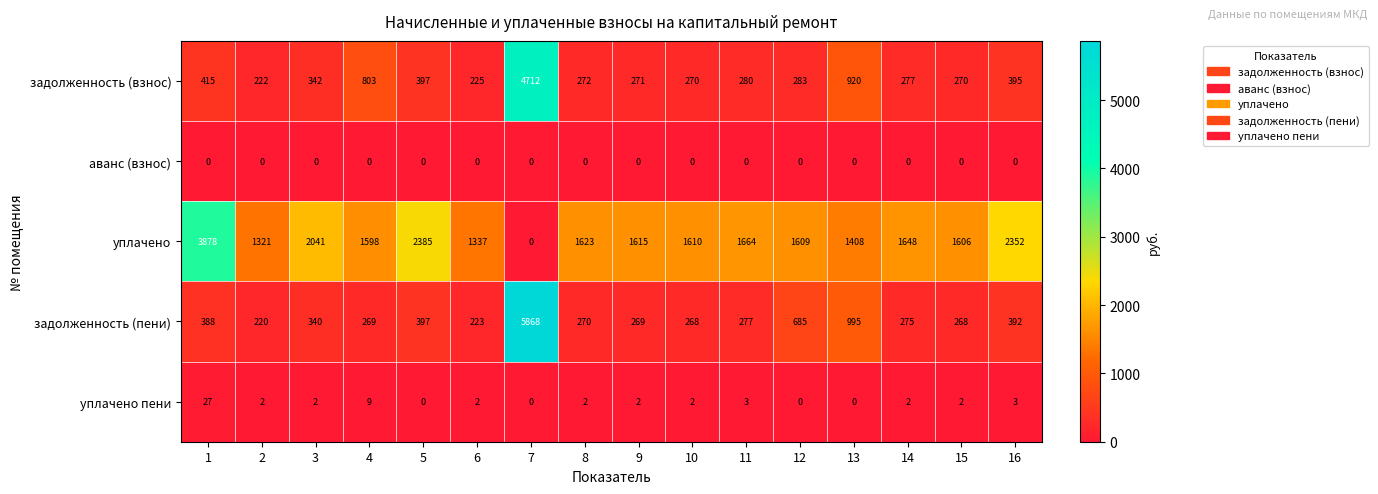

What is the difference between the second highest and second lowest values in the уплачено пени series?

9